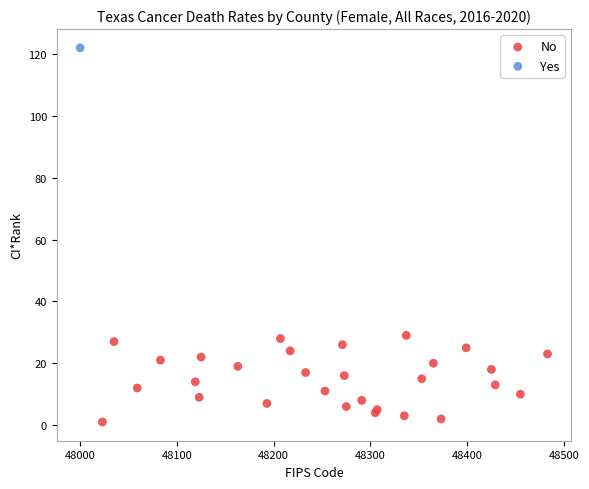

What are all the series names shown in the legend?

No, Yes